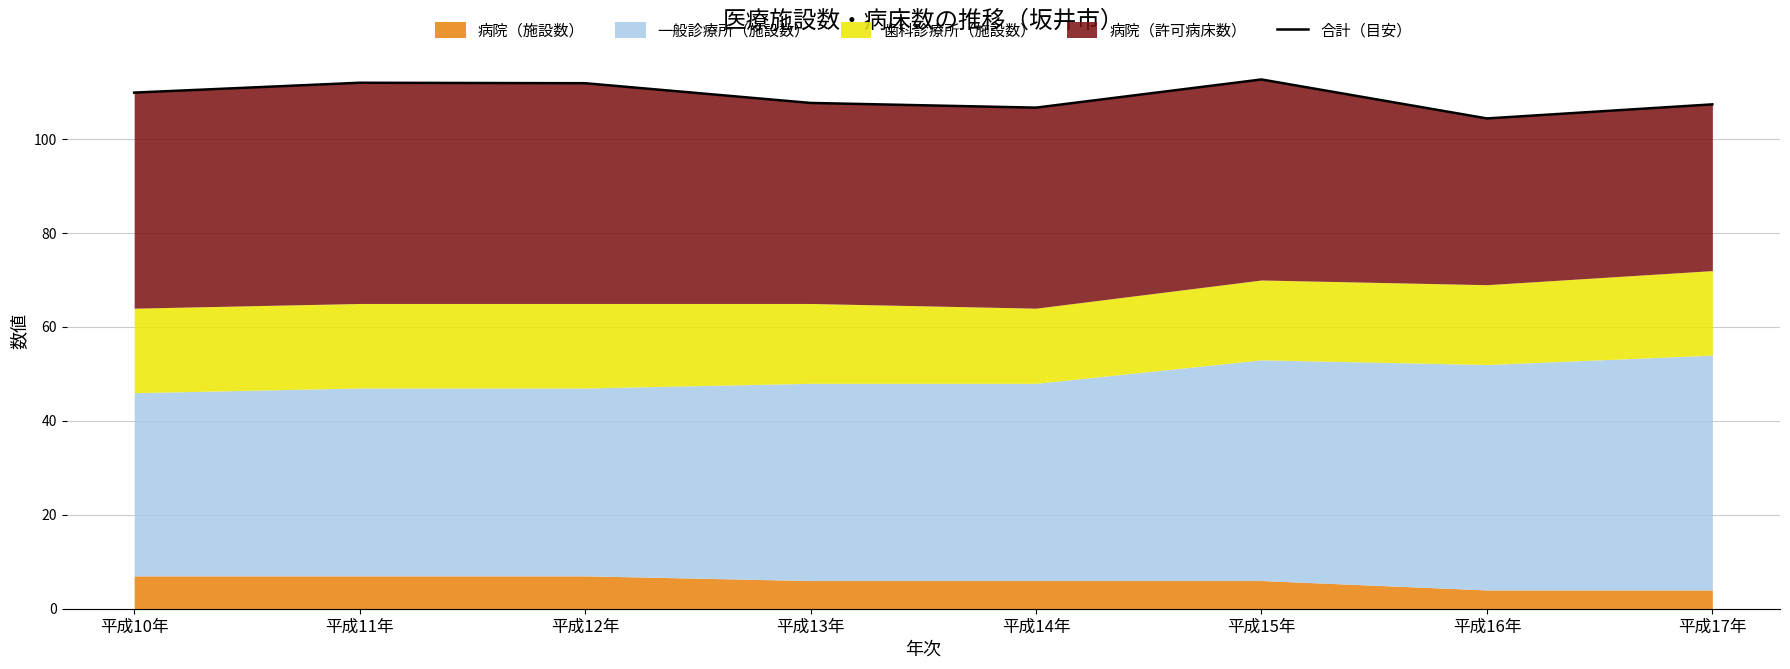

True or false: there are more than 0 points higher than both neighbors.

True